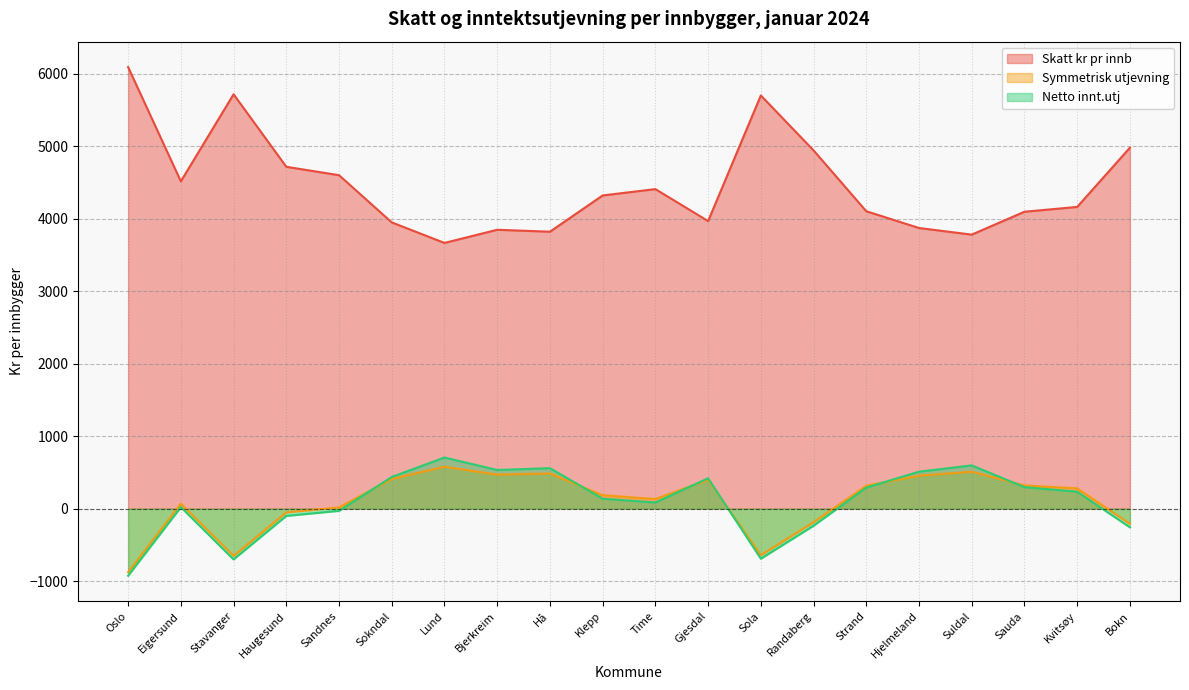

At which category does the chart reach its peak across all series?

Oslo